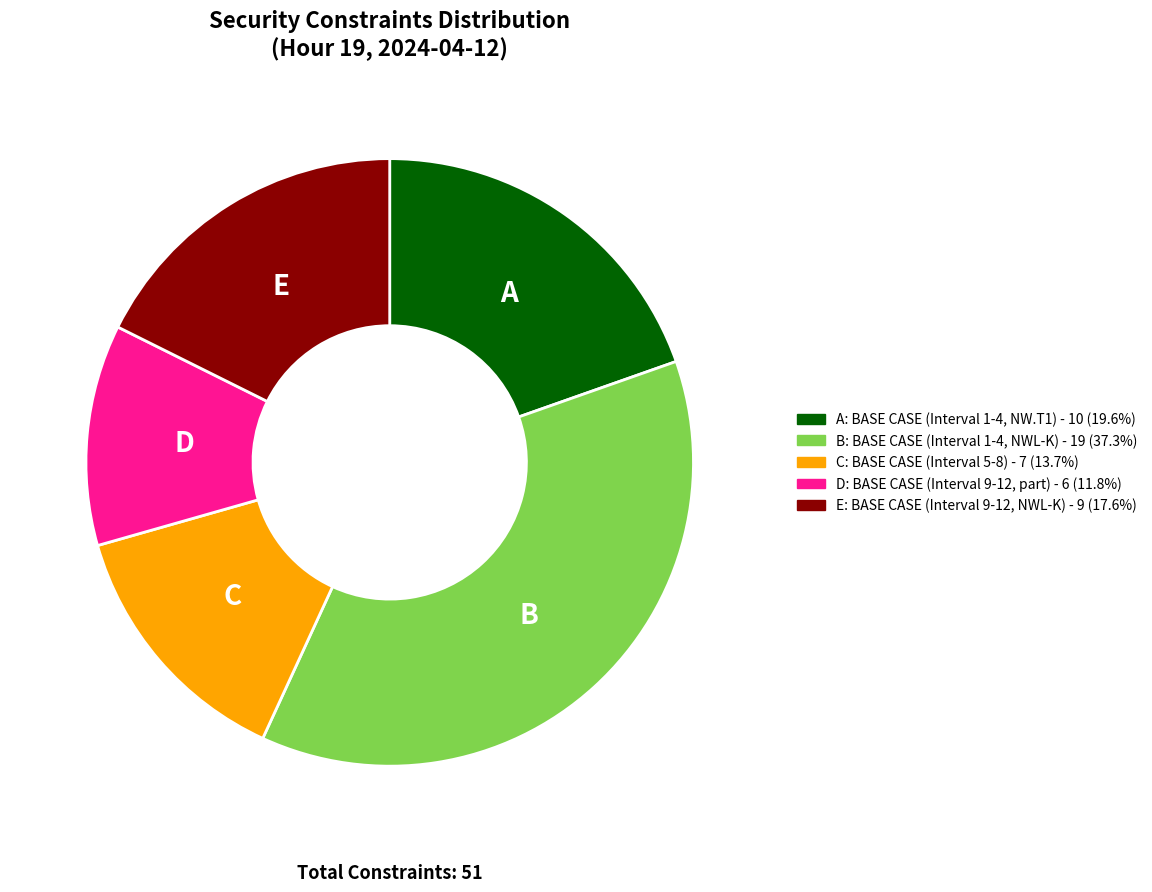

Is there a majority slice in this chart?

No